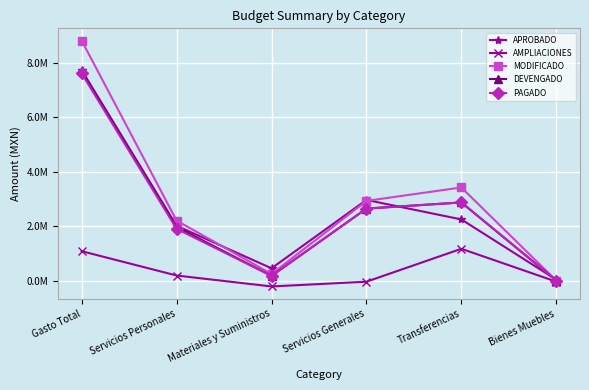

True or false: AMPLIACIONES has a value of -210032.1 at Materiales y Suministros.

True